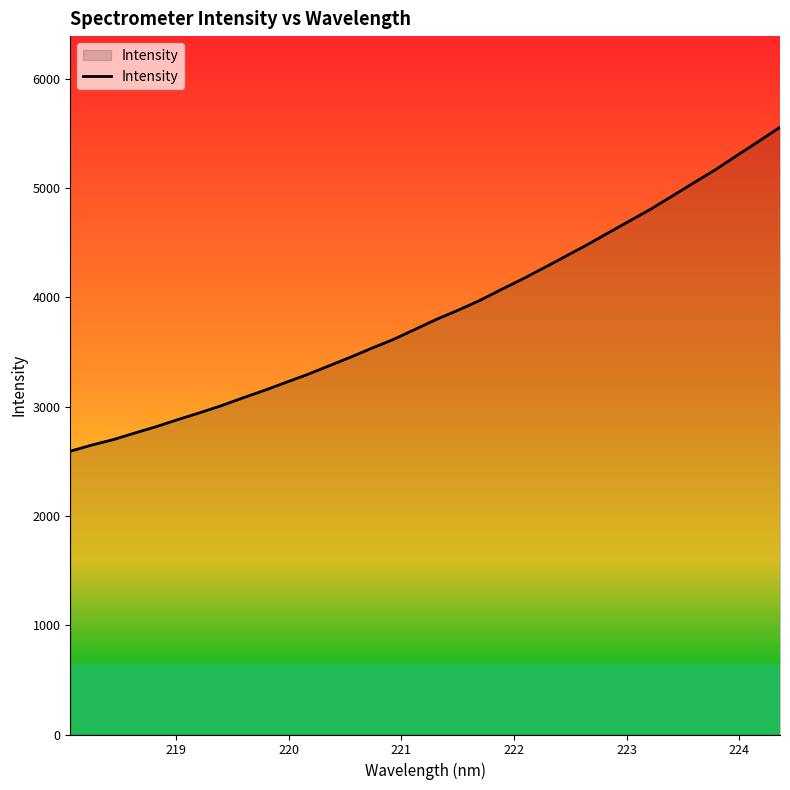

What is the maximum value shown in the chart?

5555.6